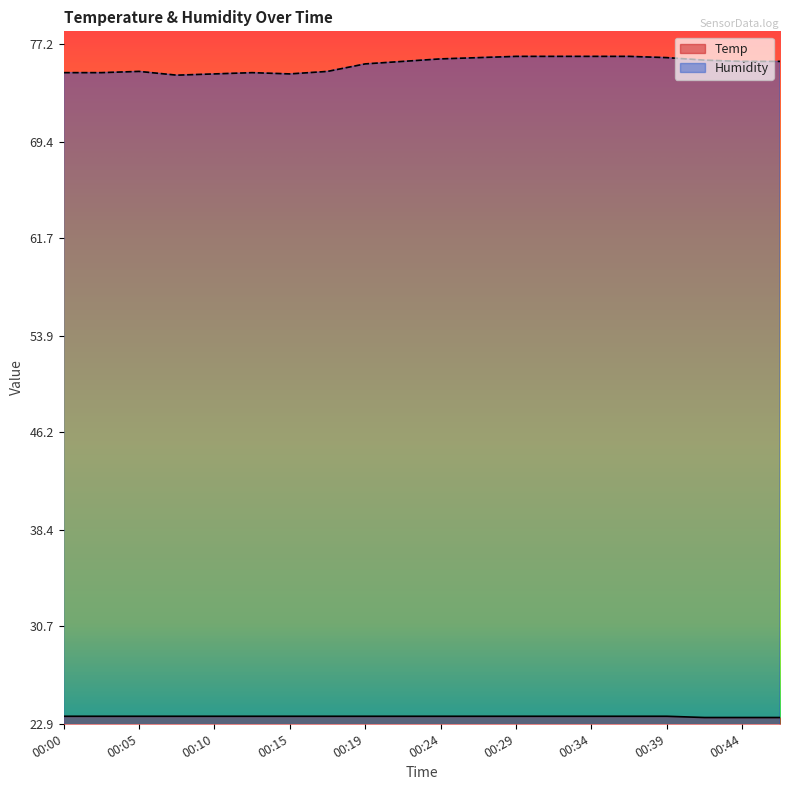

Reading right to left, transcribe all the data shown in this chart.

Temp: 23.4	23.4	23.4	23.5	23.5	23.5	23.5	23.5	23.5	23.5	23.5	23.5	23.5	23.5	23.5	23.5	23.5	23.5	23.5	23.5
Humidity: 75.8	75.8	75.9	76.1	76.2	76.2	76.2	76.2	76.1	76.0	75.8	75.6	75.0	74.8	74.9	74.8	74.7	75.0	74.9	74.9